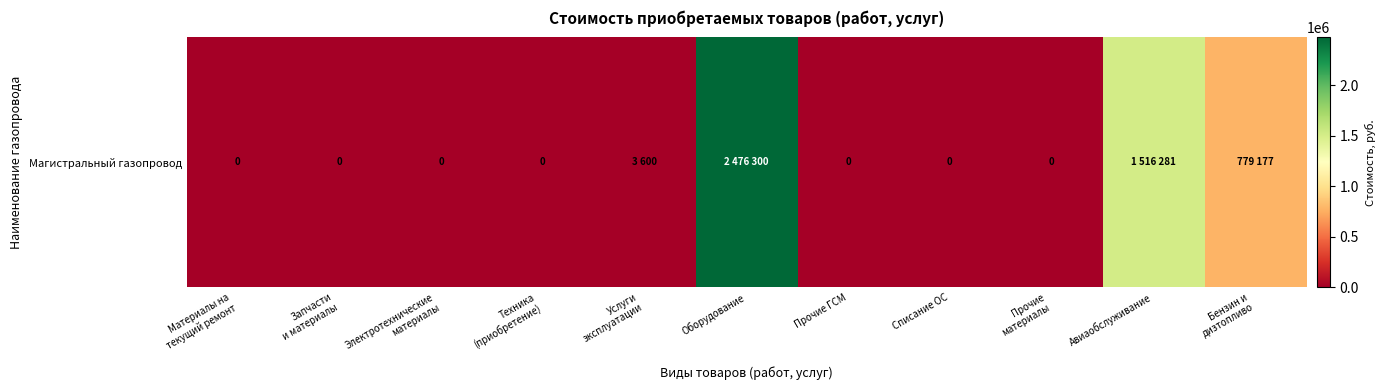

Reading right to left, extract all data points from this chart.

Бензин и
дизтопливо=779177	Авиаобслуживание=1516281	Прочие
материалы=0	Списание ОС=0	Прочие ГСМ=0	Оборудование=2476300	Услуги
эксплуатации=3600	Техника
(приобретение)=0	Электротехнические
материалы=0	Запчасти
и материалы=0	Материалы на
текущий ремонт=0